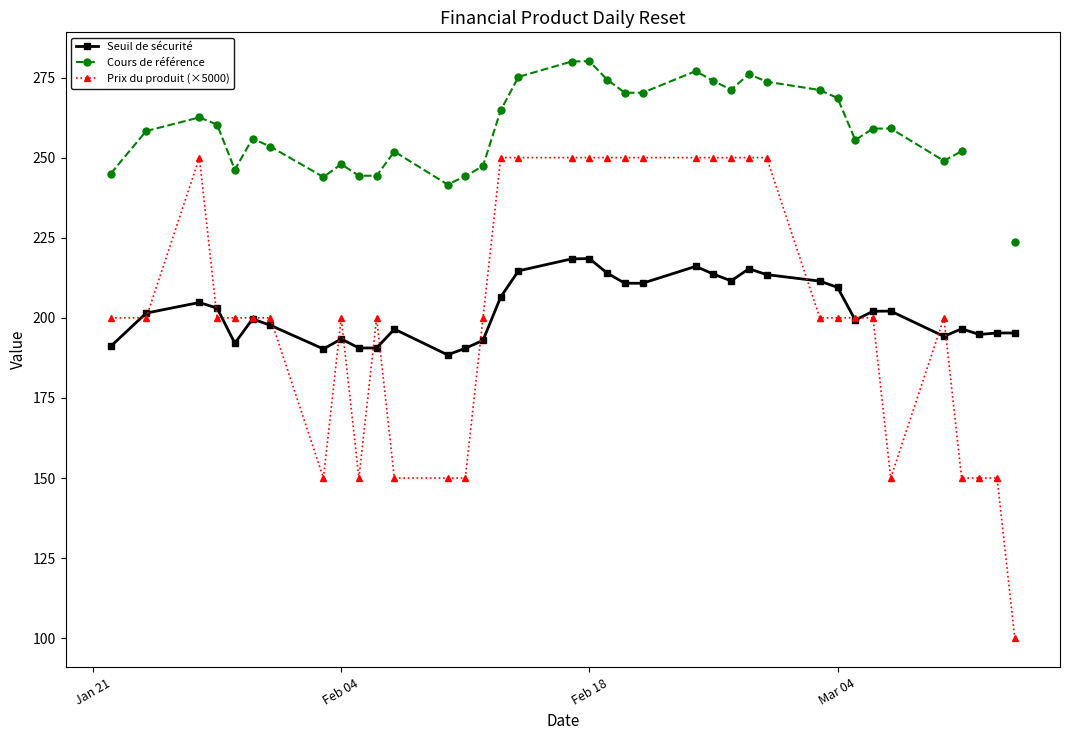

The value of Seuil de sécurité at Feb 04 is 293.1. True or false?

False